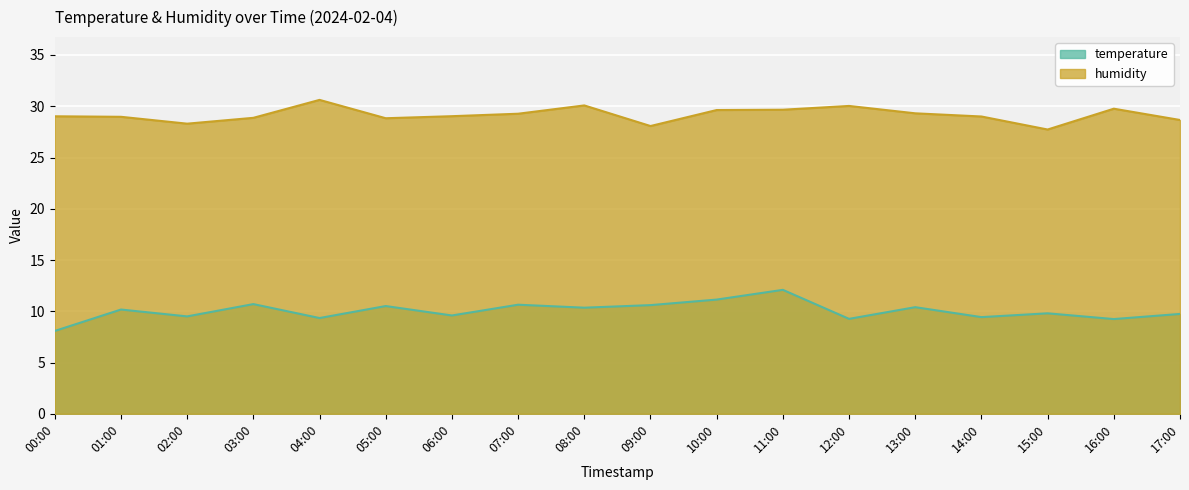

True or false: temperature and humidity cross at least once.

False